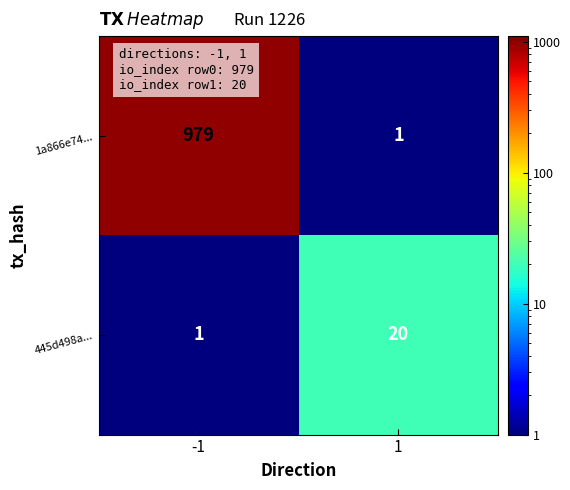

At 1, list the series in order from smallest to largest.

1a866e74..., 445d498a...